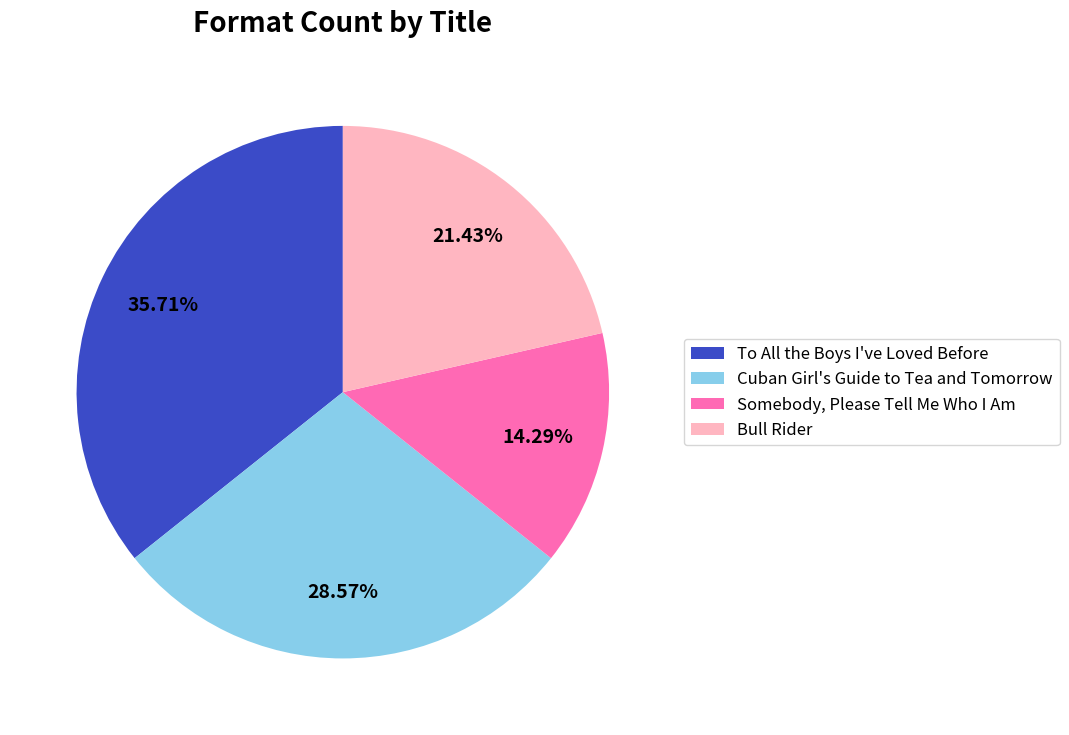

To the nearest percent, what is the combined percentage of Bull Rider and To All the Boys I've Loved Before?

57%